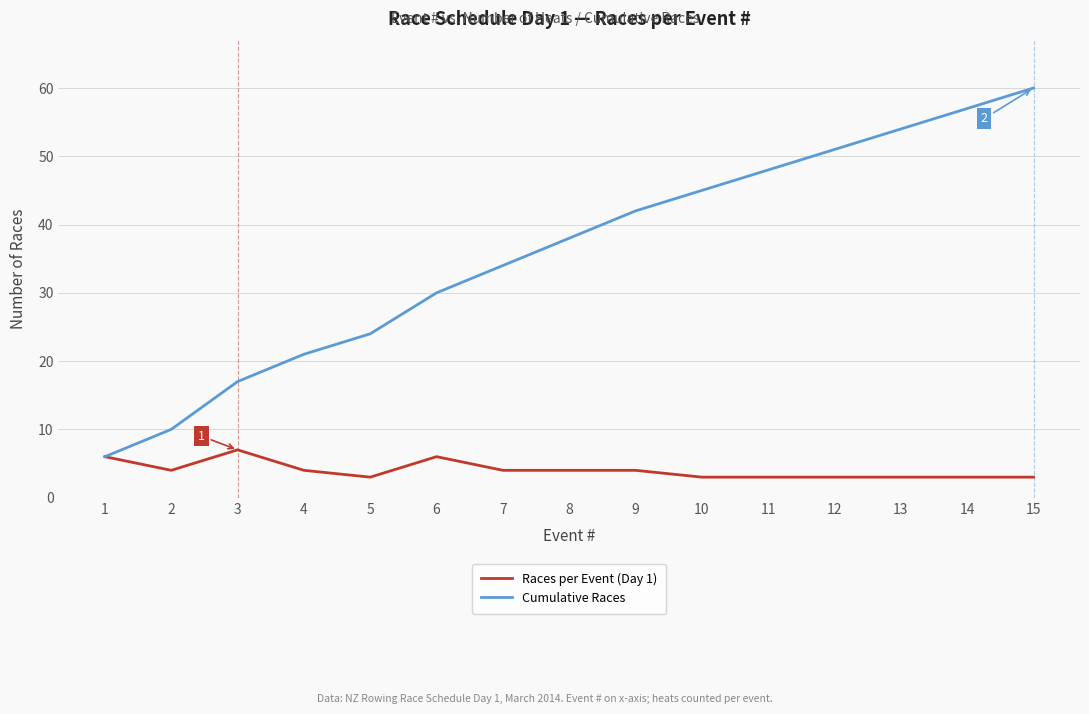

What is the minimum value for Races per Event (Day 1)?

3